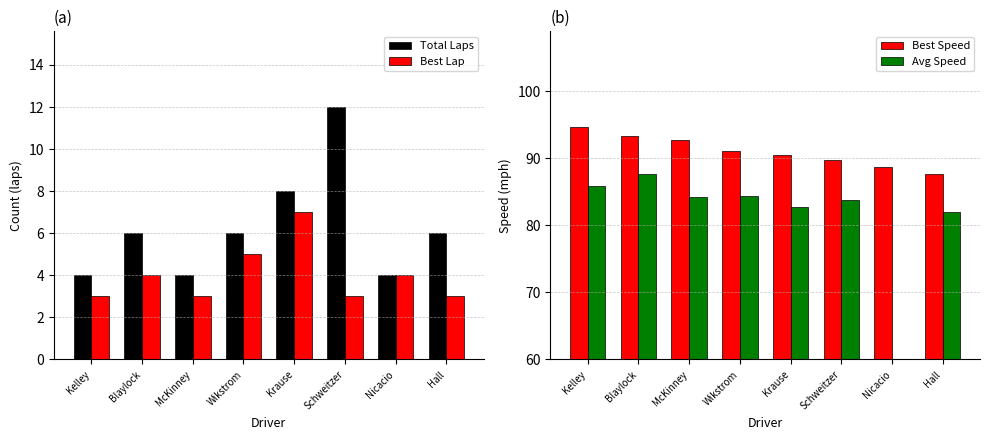

What is the total value across all series at McKinney?

184.0